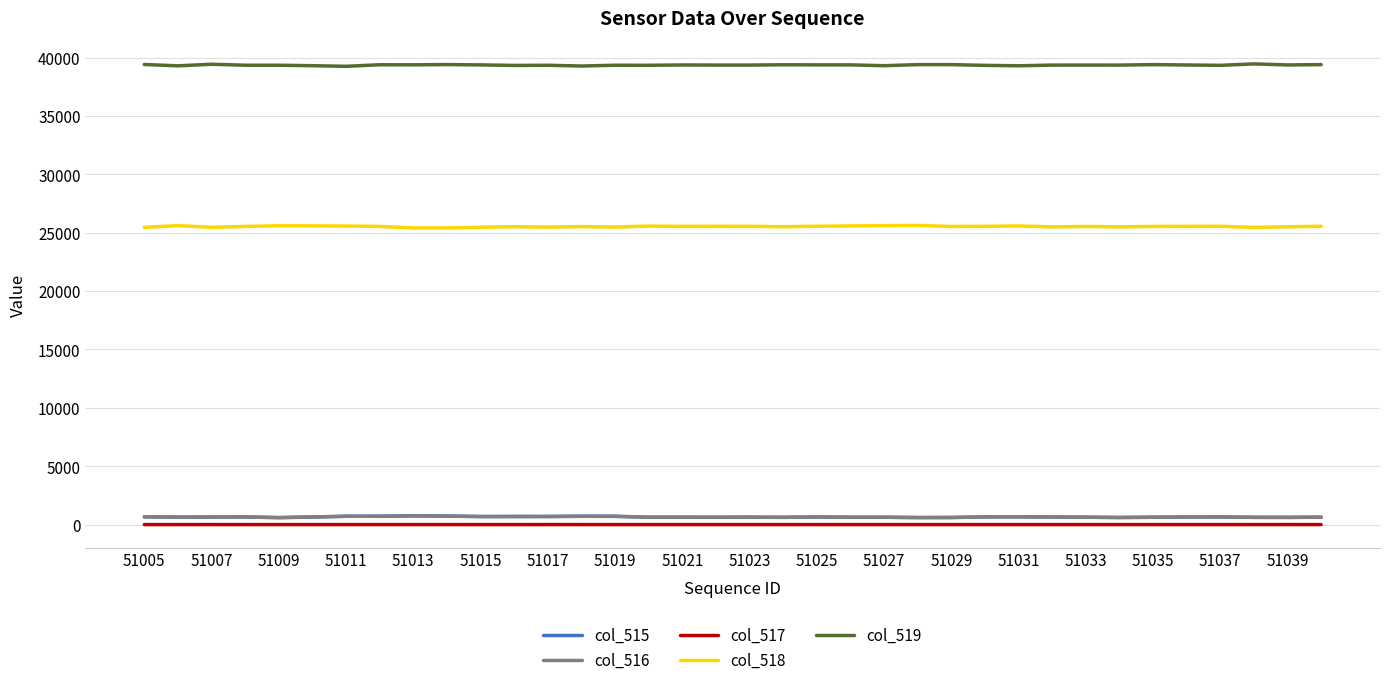

Does the chart display data point markers on the line(s)?

No